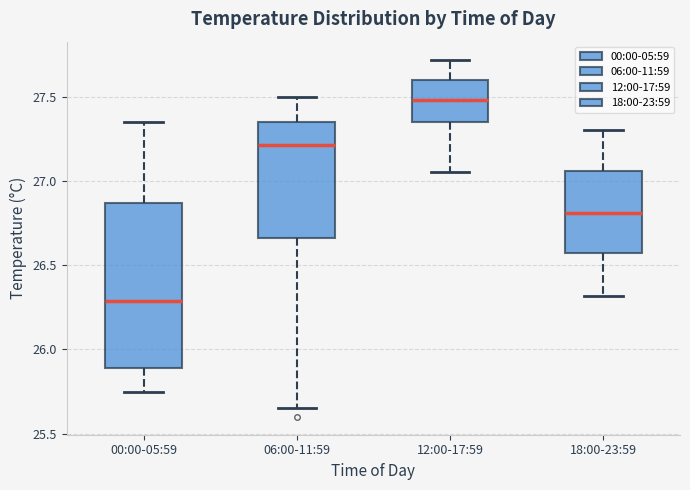

Which box's median line is the highest?

12:00-17:59